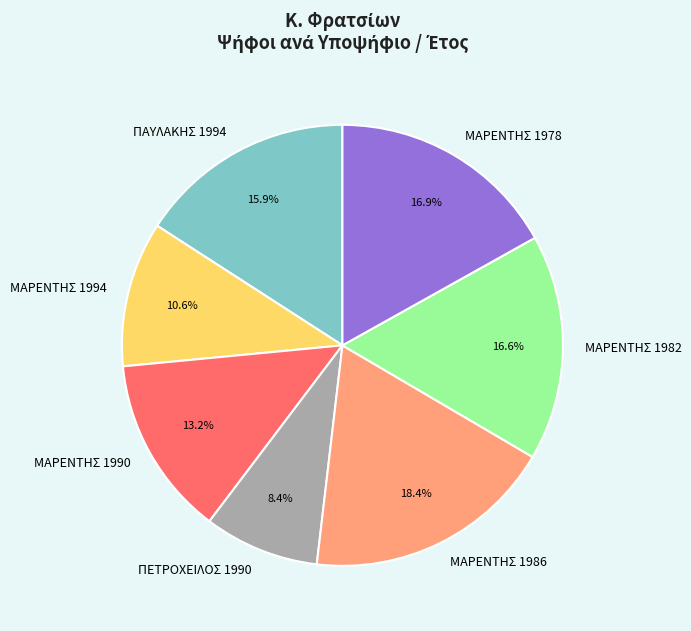

To the nearest percent, what portion does ΜΑΡΕΝΤΗΣ 1986 represent?

18%